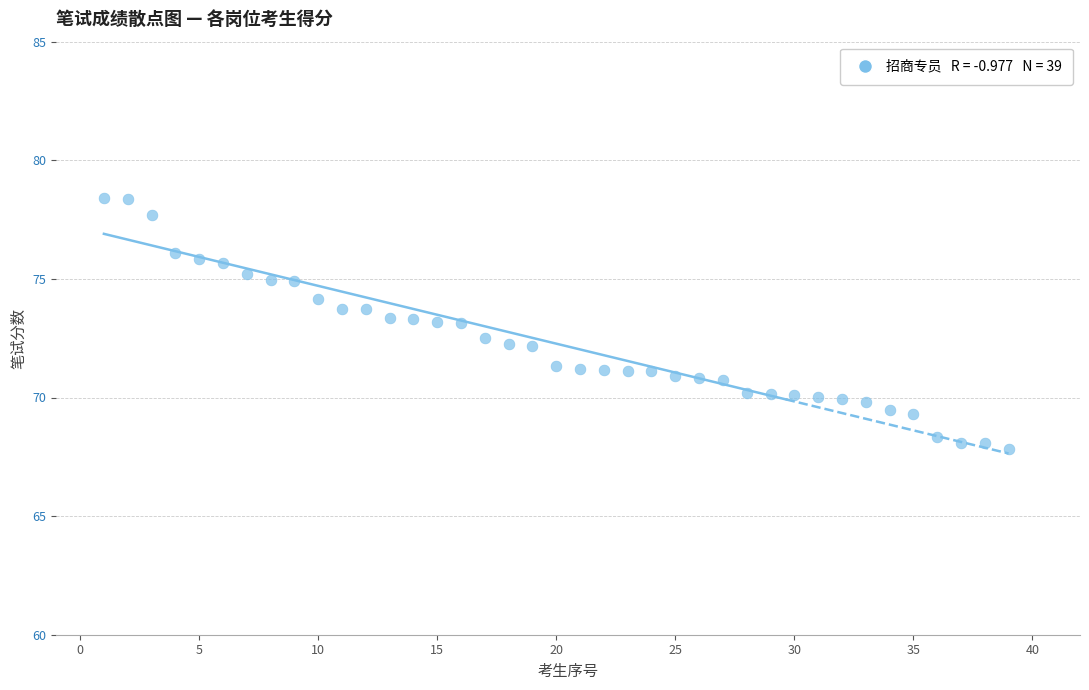

What is the range of Y values (max minus min)?

10.6